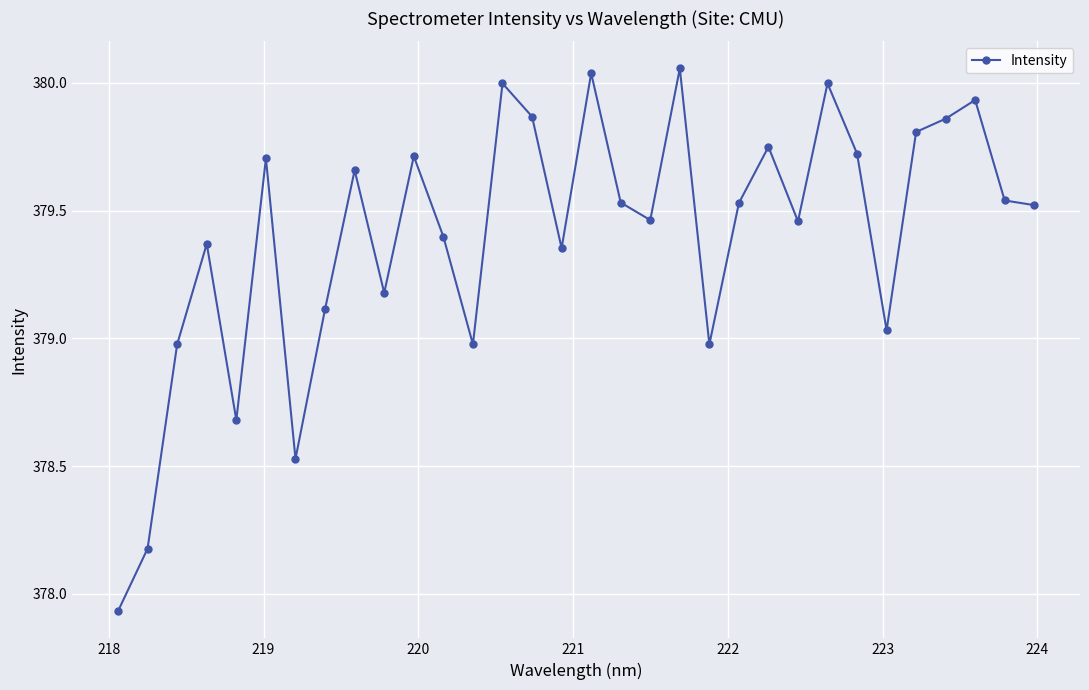

What is the difference between the second highest and minimum values?

2.1